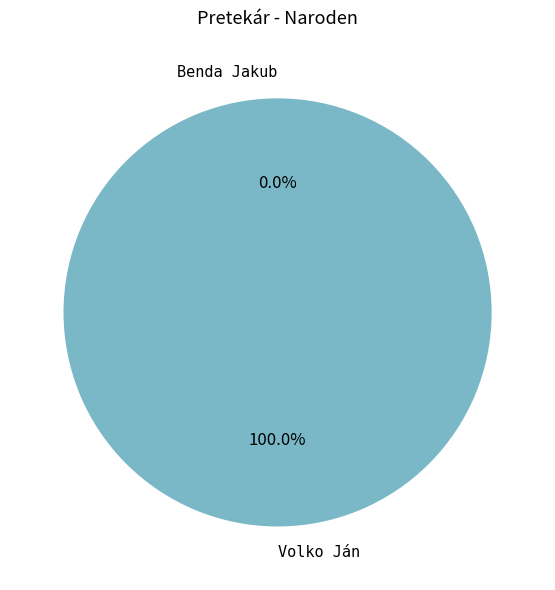

True or false: Volko Ján accounts for 100% of the total.

True